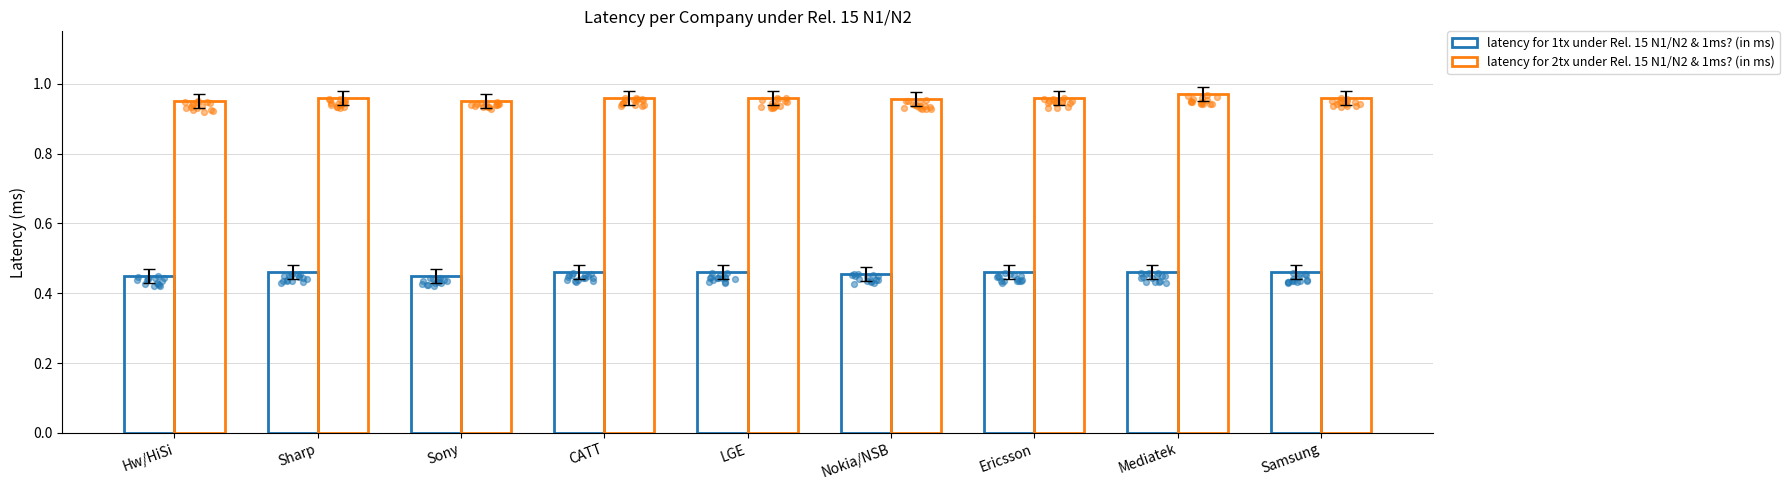

What are all the series names shown in the legend?

latency for 1tx under Rel. 15 N1/N2 & 1ms? (in ms), latency for 2tx under Rel. 15 N1/N2 & 1ms? (in ms)